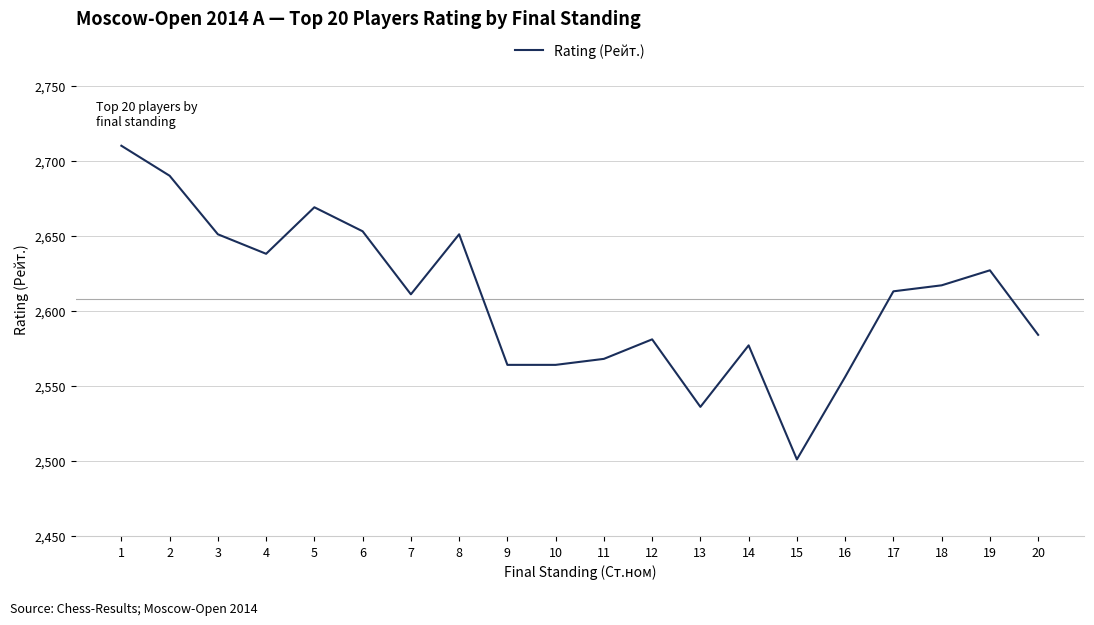

Reading right to left, transcribe all the data shown in this chart.

20=2584	19=2627	18=2617	17=2613	16=2556	15=2501	14=2577	13=2536	12=2581	11=2568	10=2564	9=2564	8=2651	7=2611	6=2653	5=2669	4=2638	3=2651	2=2690	1=2710